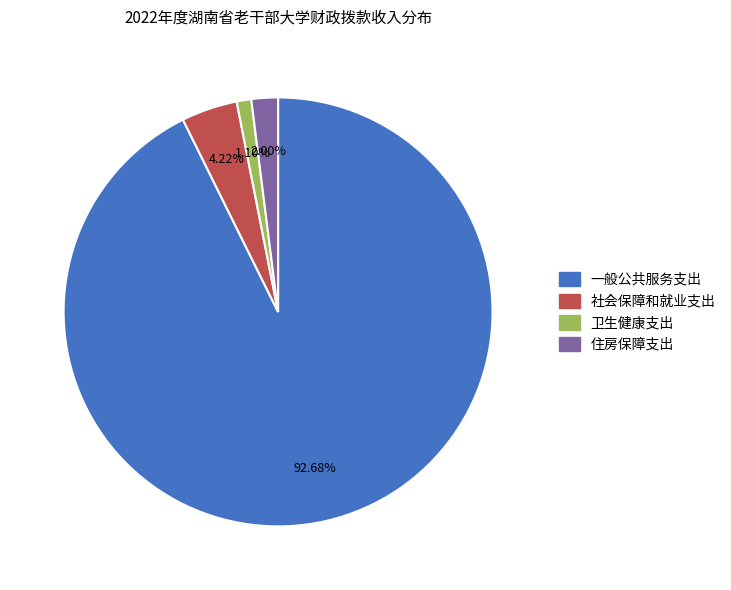

Count the number of slices in the pie.

4